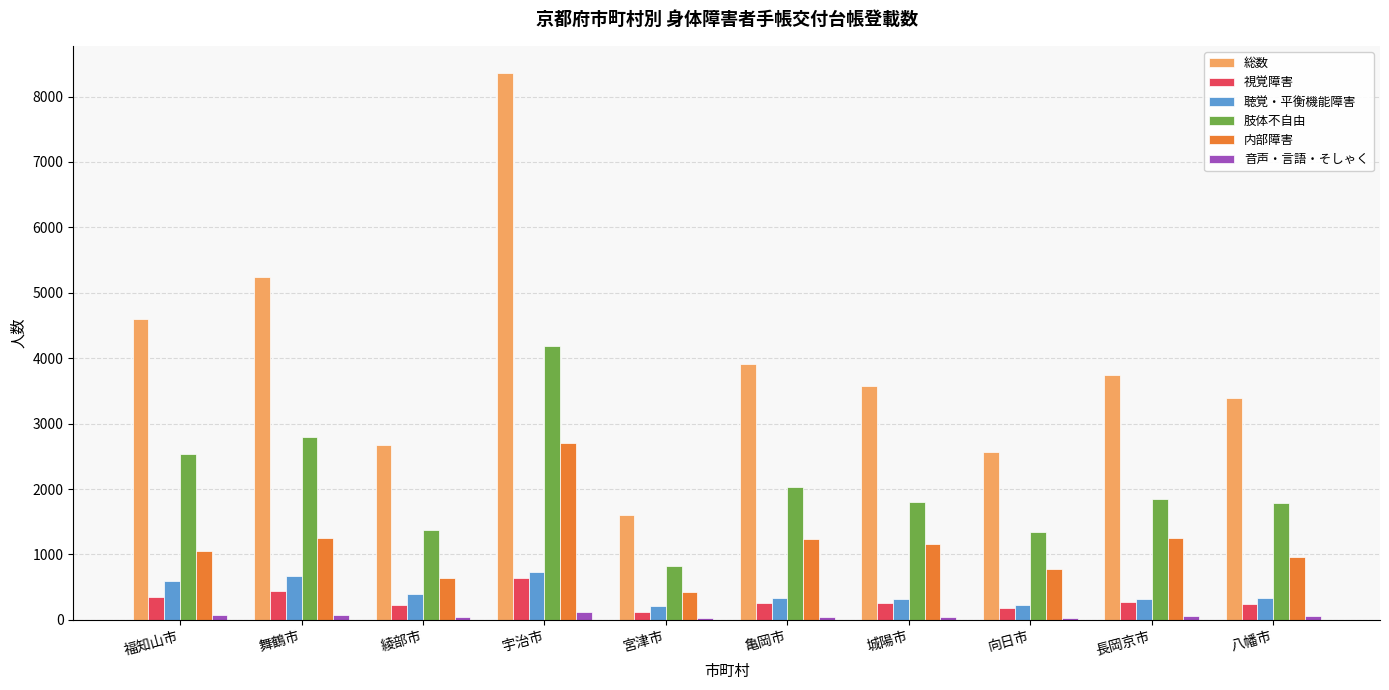

What is the label of the 7th bar from the right?

宇治市